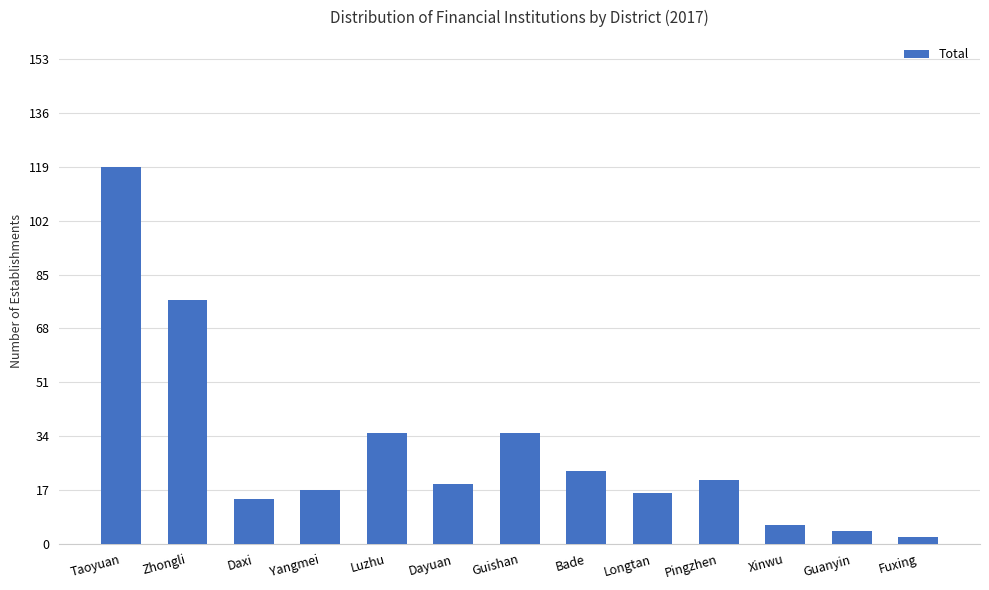

Is it true that the value at Luzhu is 35?

True